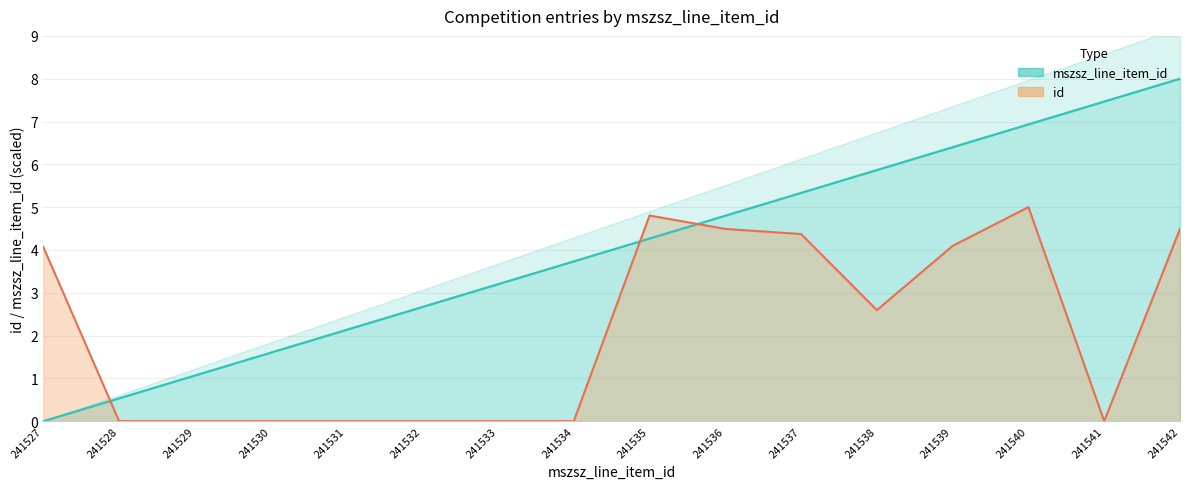

Between 241542 and 241538, which is larger?

241542